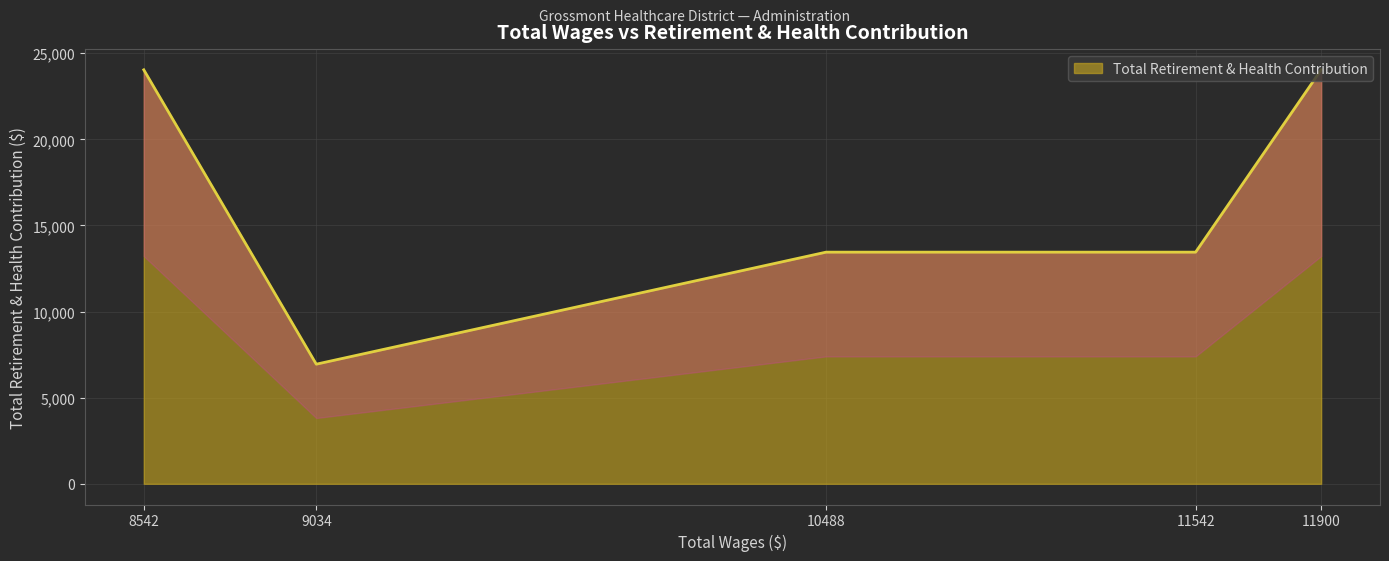

True or false: there are more than 2 points higher than both neighbors.

False